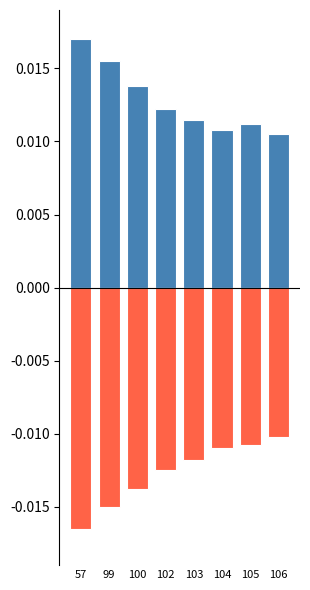

The value of Positive at 57 is 0.0. True or false?

False